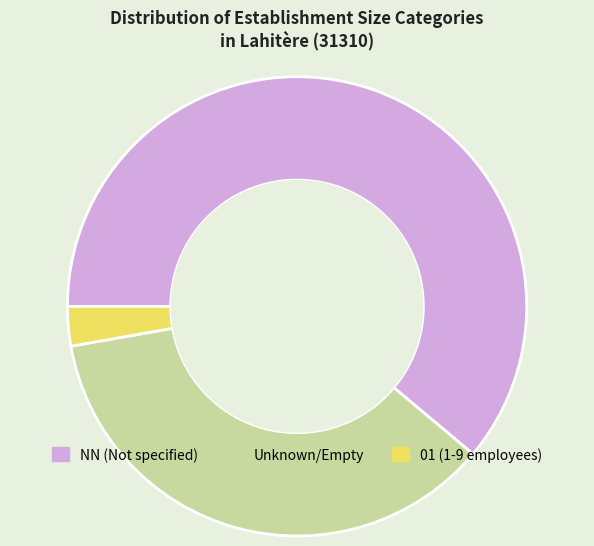

What is the ratio of the value at Unknown/Empty to the value at NN (Not specified)?

0.6